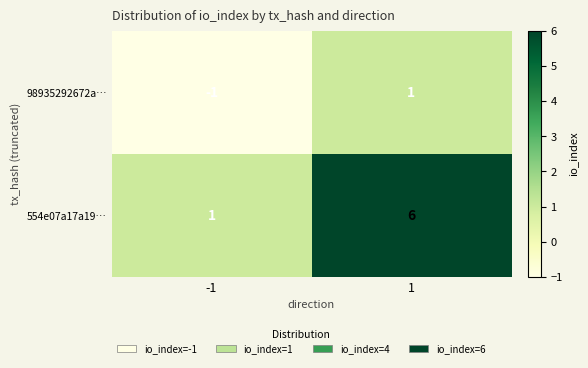

Reading left to right, transcribe all the data shown in this chart.

98935292672a…: -1=-1	1=1
554e07a17a19…: -1=1	1=6